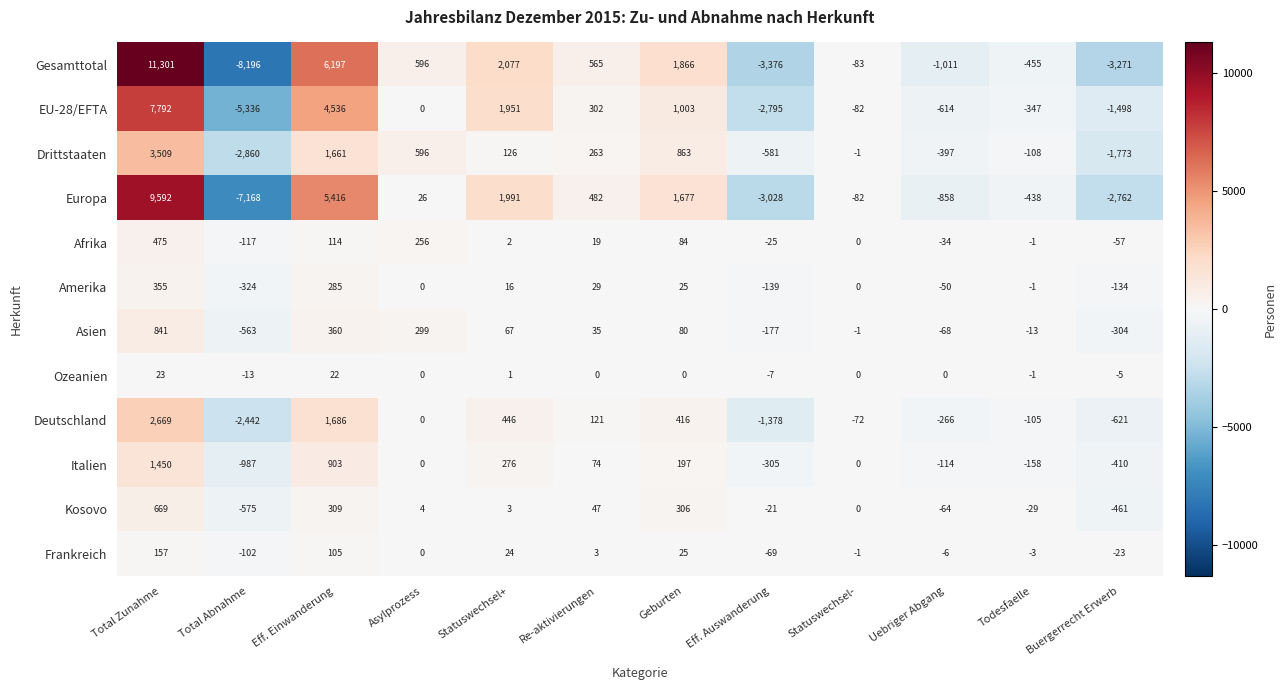

What is the total value across all series at Total Abnahme?

-28683